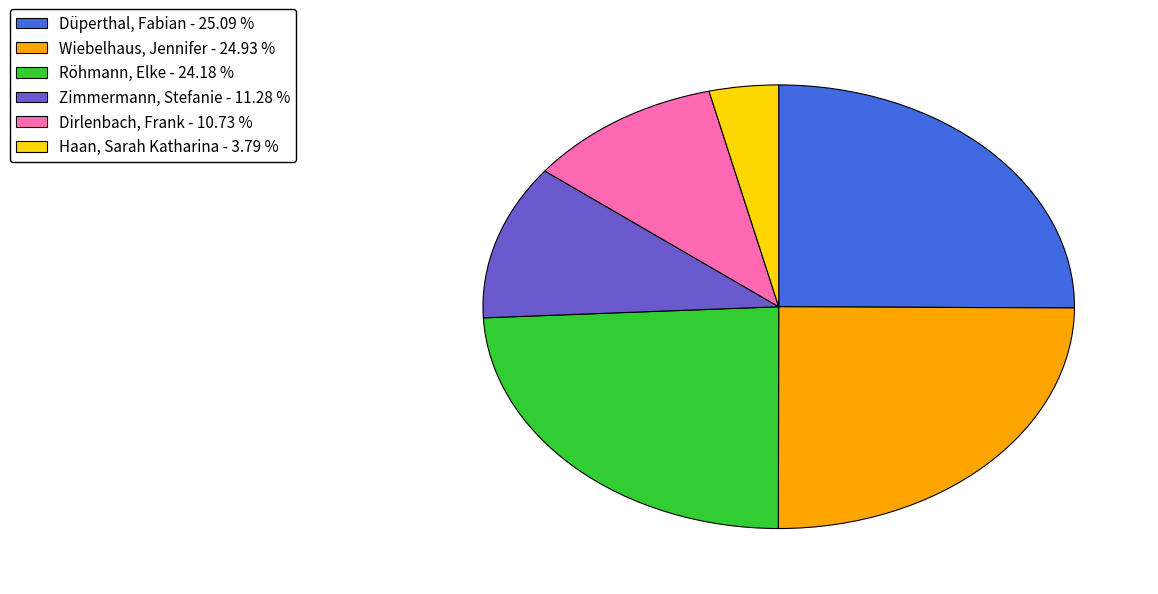

True or false: Düperthal, Fabian accounts for 25% of the total.

True